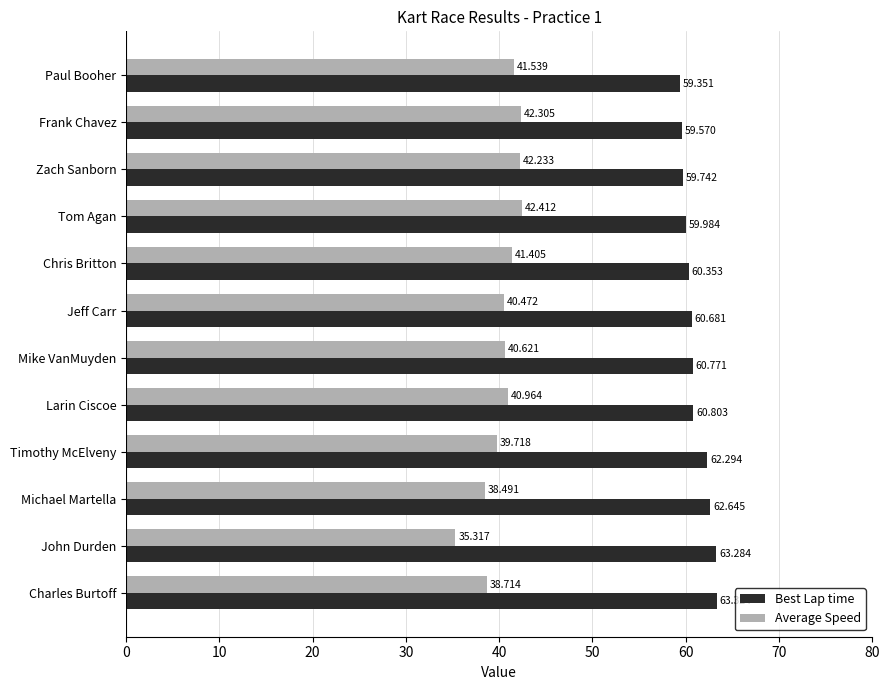

At which label is Best Lap time closest to 61?

Larin Ciscoe